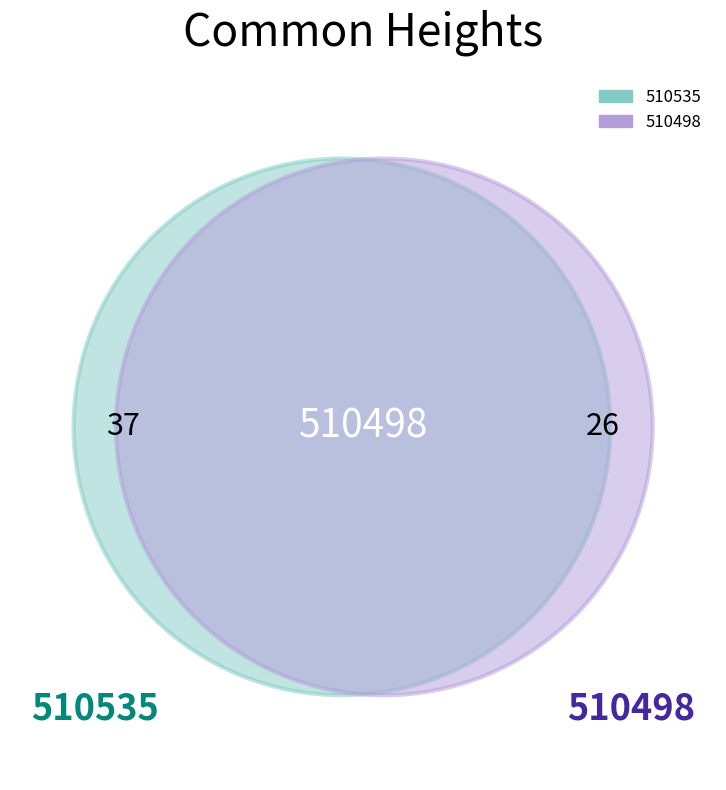

What is the ratio of the value at 510535 to the value at 510498?

1.0